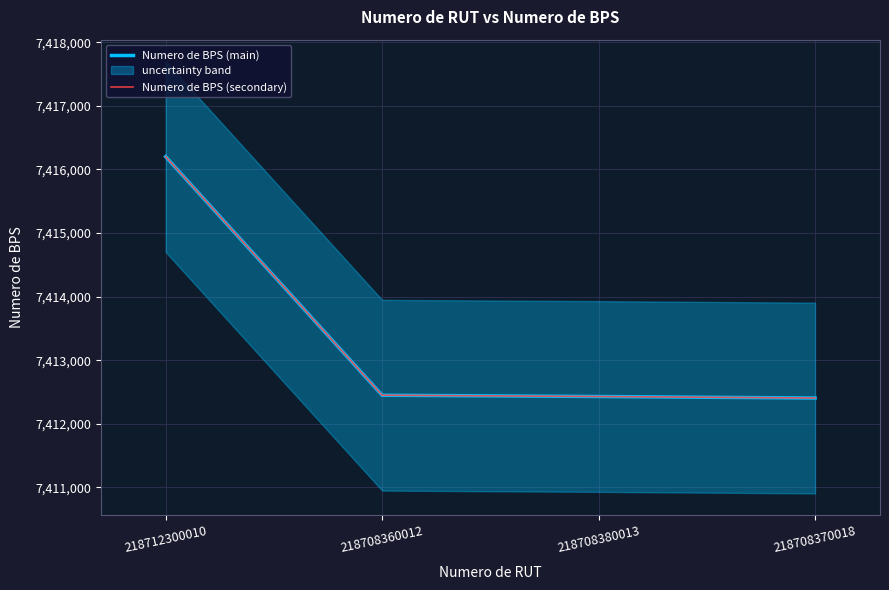

What is the greatest value displayed?

7416202